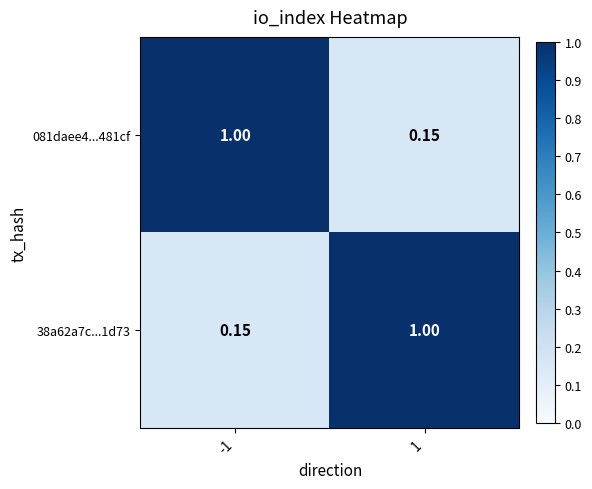

Is the value of 38a62a7c...1d73 at 1 greater than the value of 081daee4...481cf at 1?

Yes